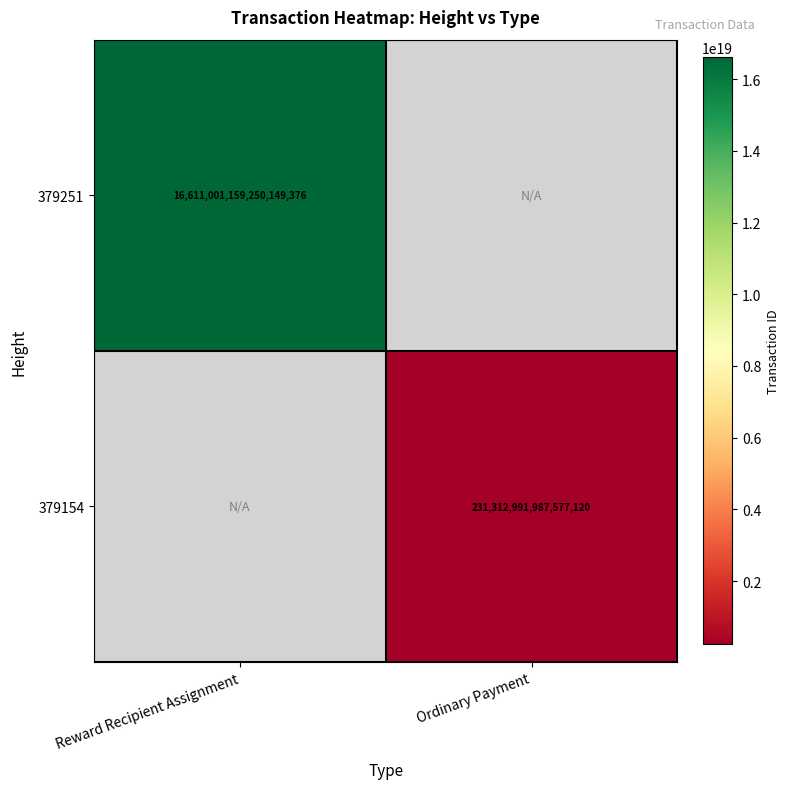

True or false: 379154 has a value of 302126766516567680 at Ordinary Payment.

False